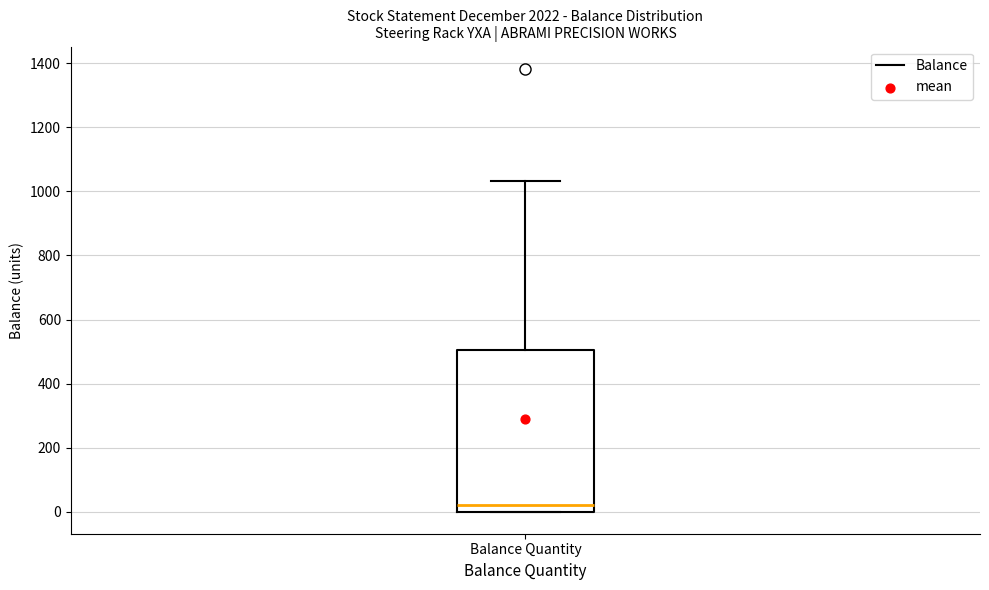

Read this box plot against the y-axis: the position of the median line, the range covered by the box, and the ends of both whiskers. The values are not printed on the chart, so give them approximately, as read against the axis.

median 20, box 0 to 500, whiskers 0 to 1040